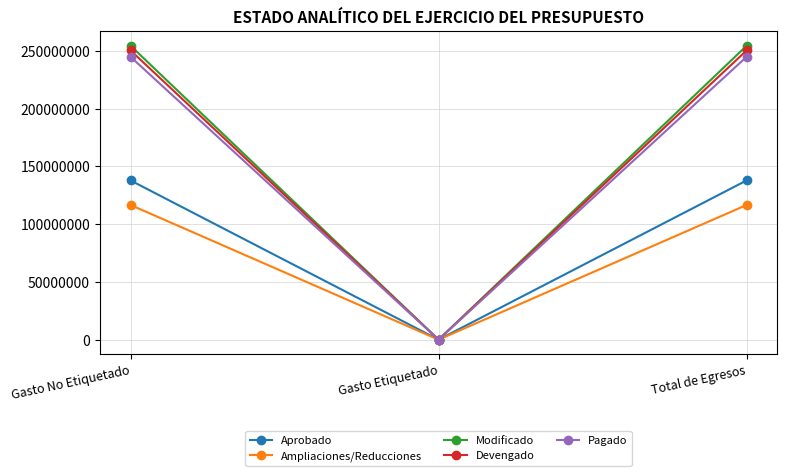

What are all the series names shown in the legend?

Aprobado, Ampliaciones/Reducciones, Modificado, Devengado, Pagado